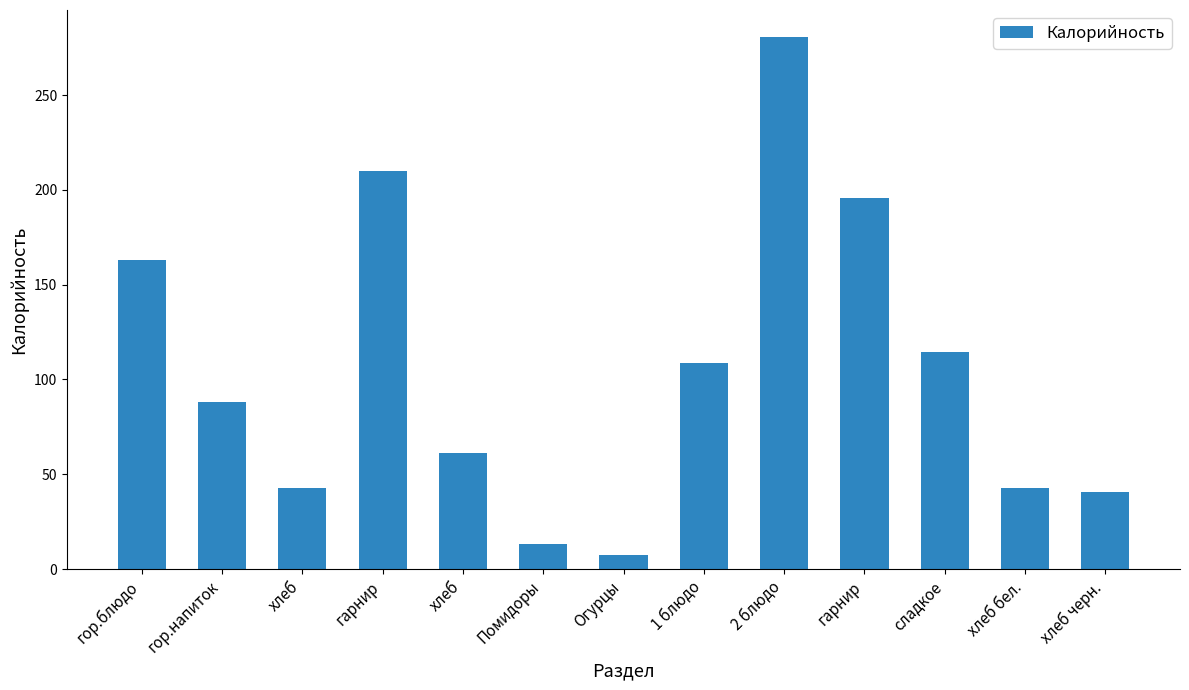

True or false: the data shows 162.2 at 1 блюдо.

False